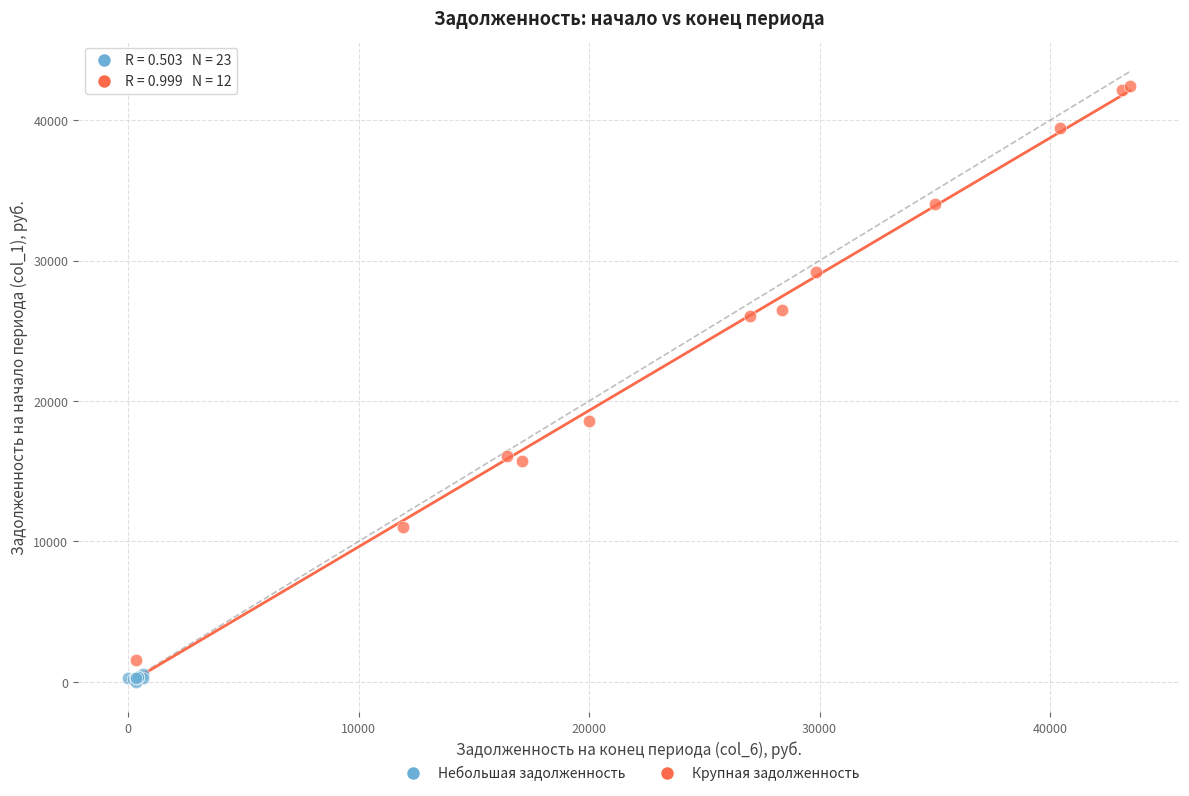

Which series has the largest Y range (max minus min)?

Крупная задолженность